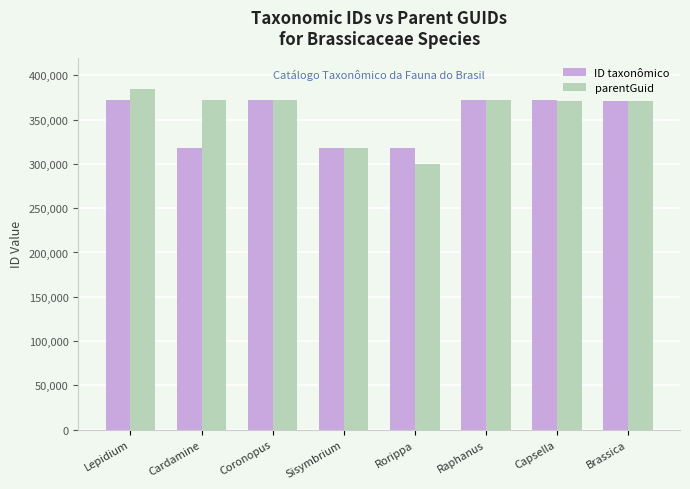

What value does the parentGuid series have at Cardamine, to the nearest 100?

371700